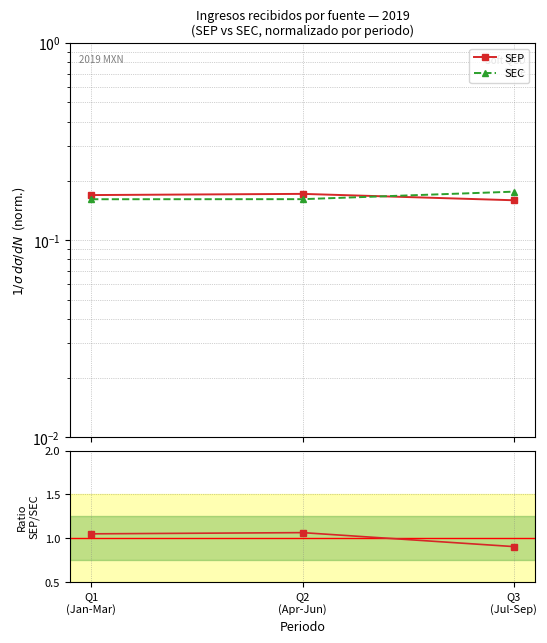

What is the greatest value displayed?

1.1